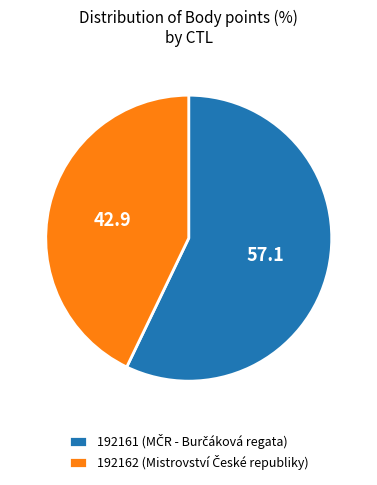

The 192162 slice represents 43% of the pie. True or false?

True